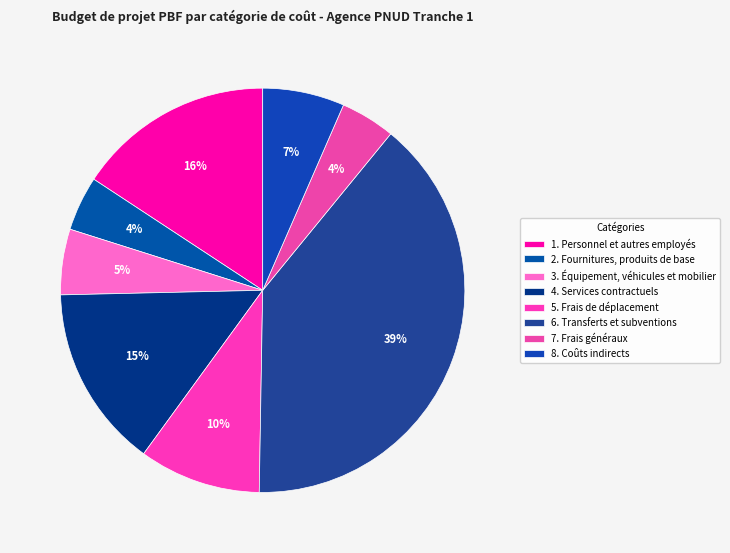

How many segments does this pie chart have?

8